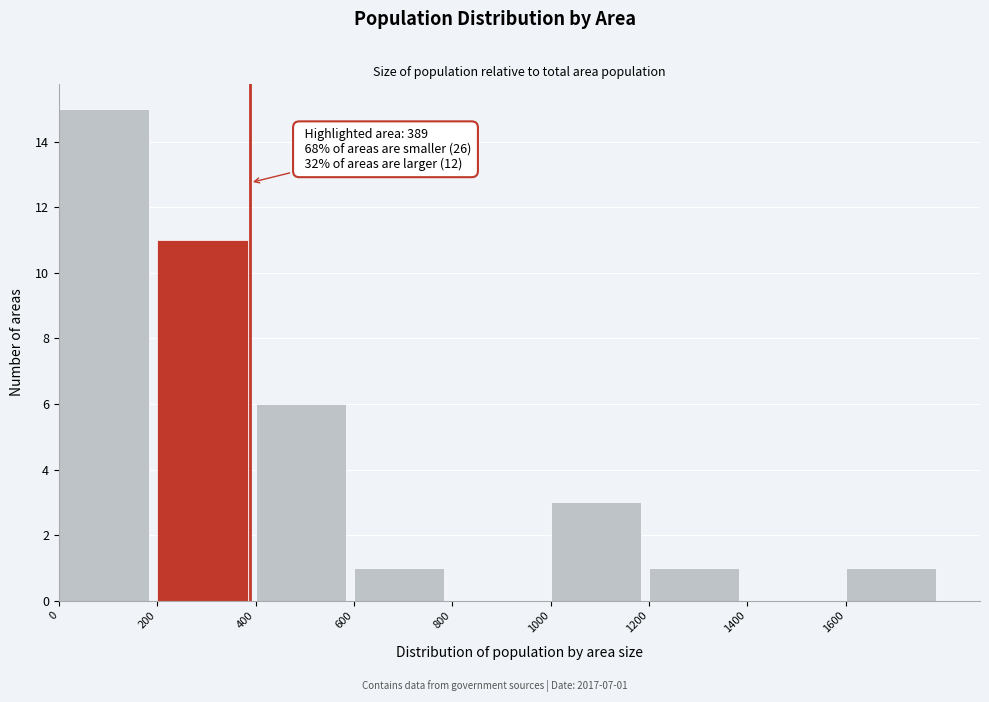

Over which range of the x-axis is the bar tallest?

0 to 200